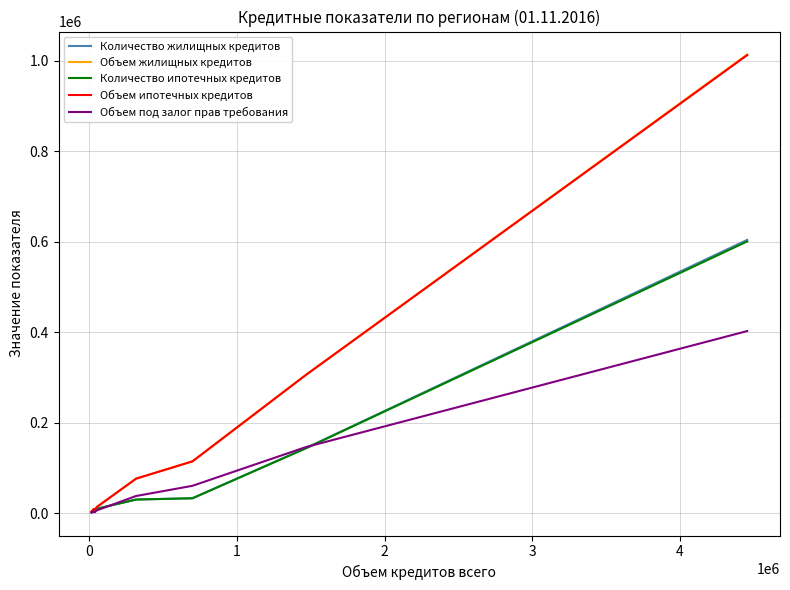

Which series has the widest spread of values?

Объем жилищных кредитов